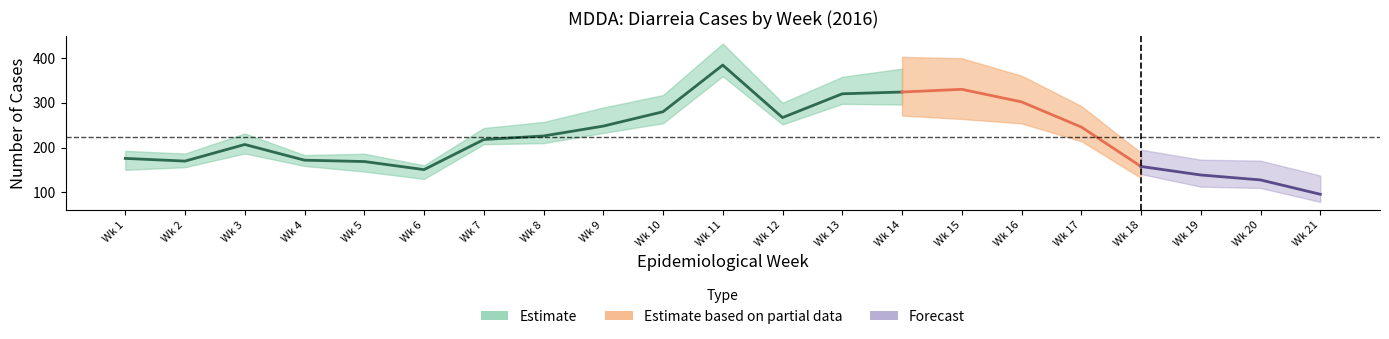

What is the value of the Total point at the 19th from the left?

139